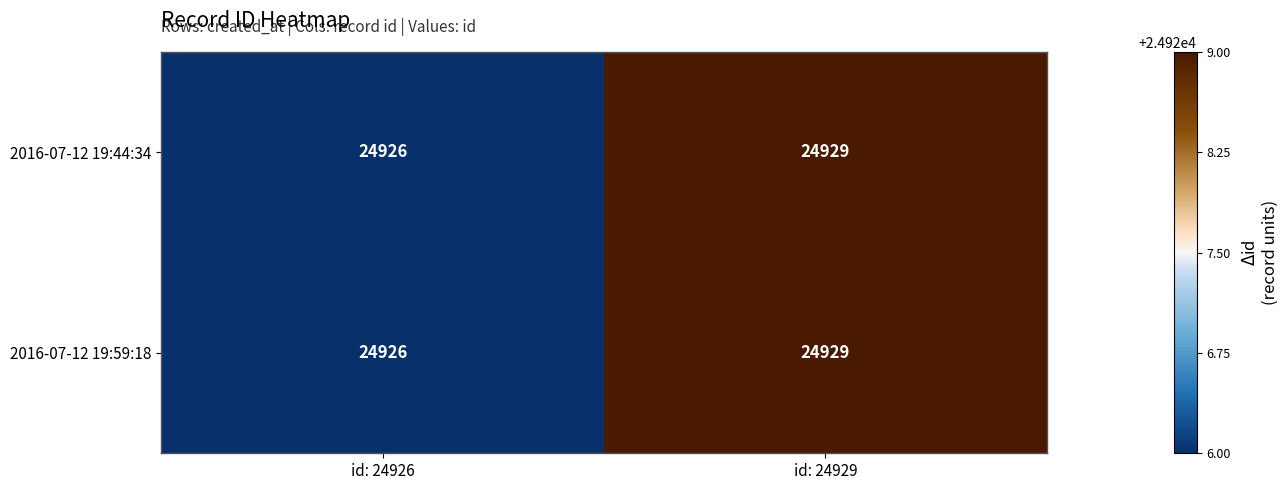

Which label corresponds to the largest value in the chart?

id: 24929